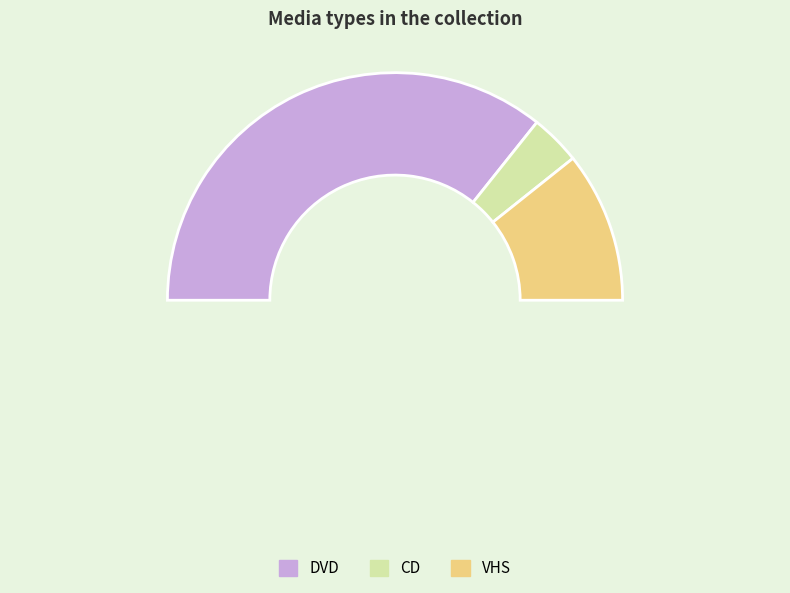

What is the change in value from DVD to VHS?

-7